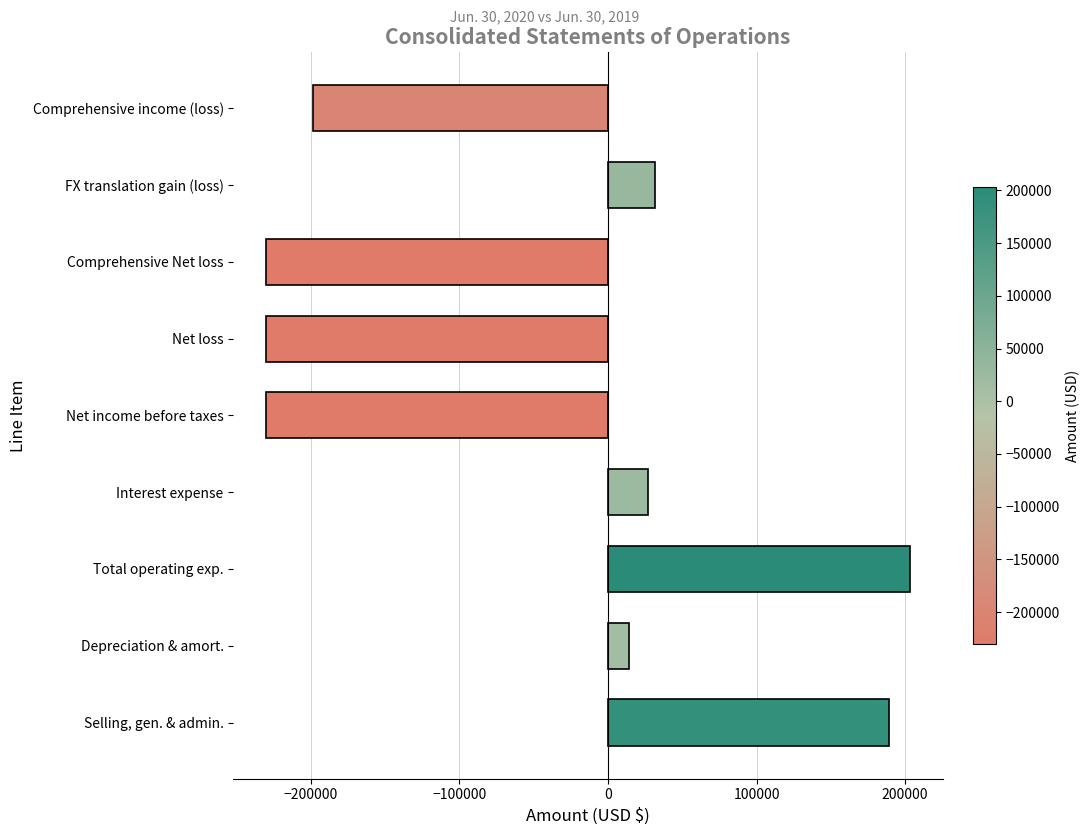

How many data points are less than 14049?

4